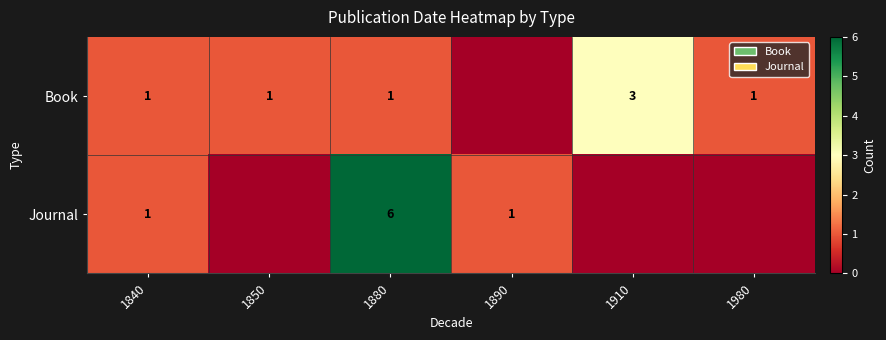

What is the sum of the Book values at 1910 and 1850?

4